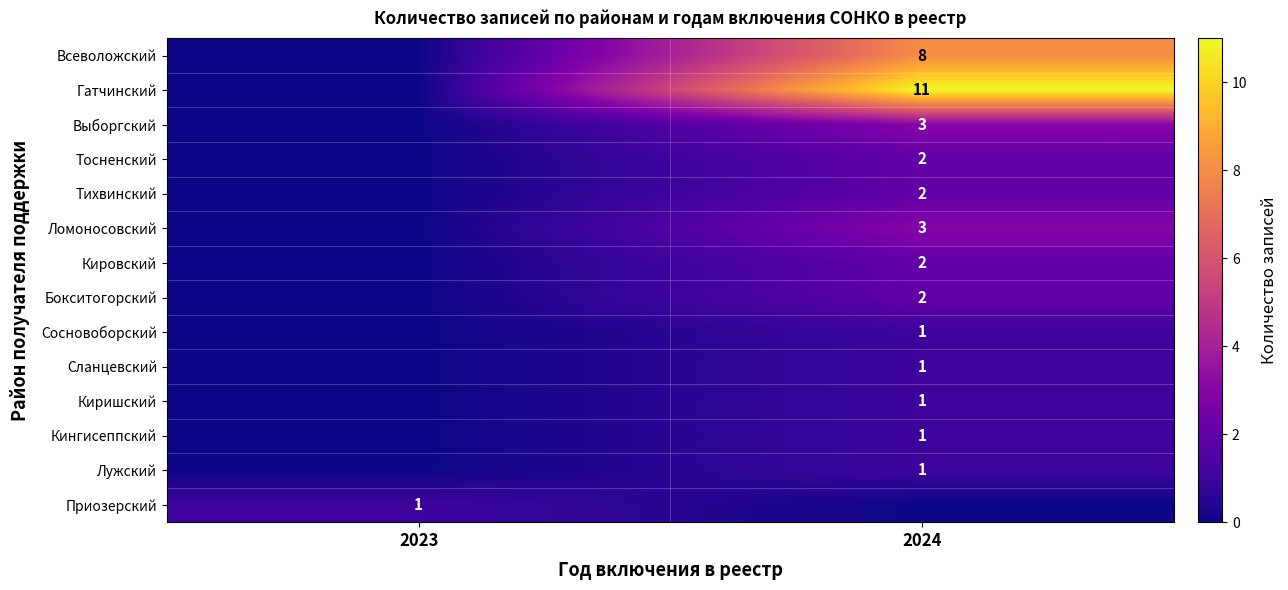

Is it true that Сланцевский equals 1 at 2024?

True